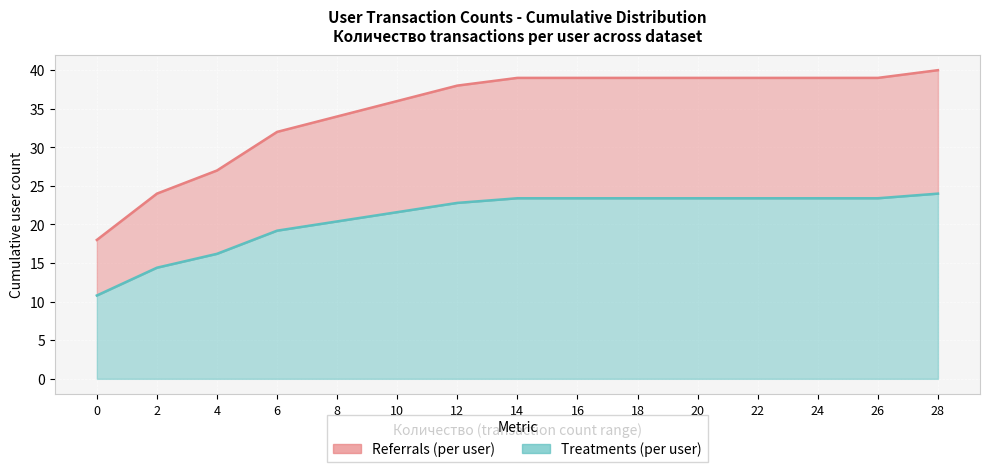

True or false: Treatments line and Referrals line cross at least once.

False